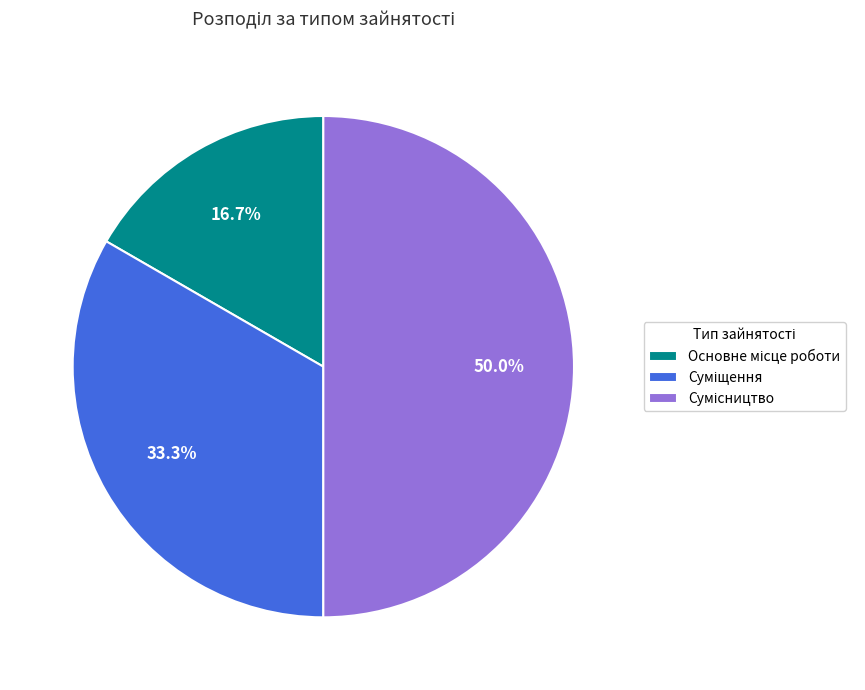

Count the number of slices in the pie.

3